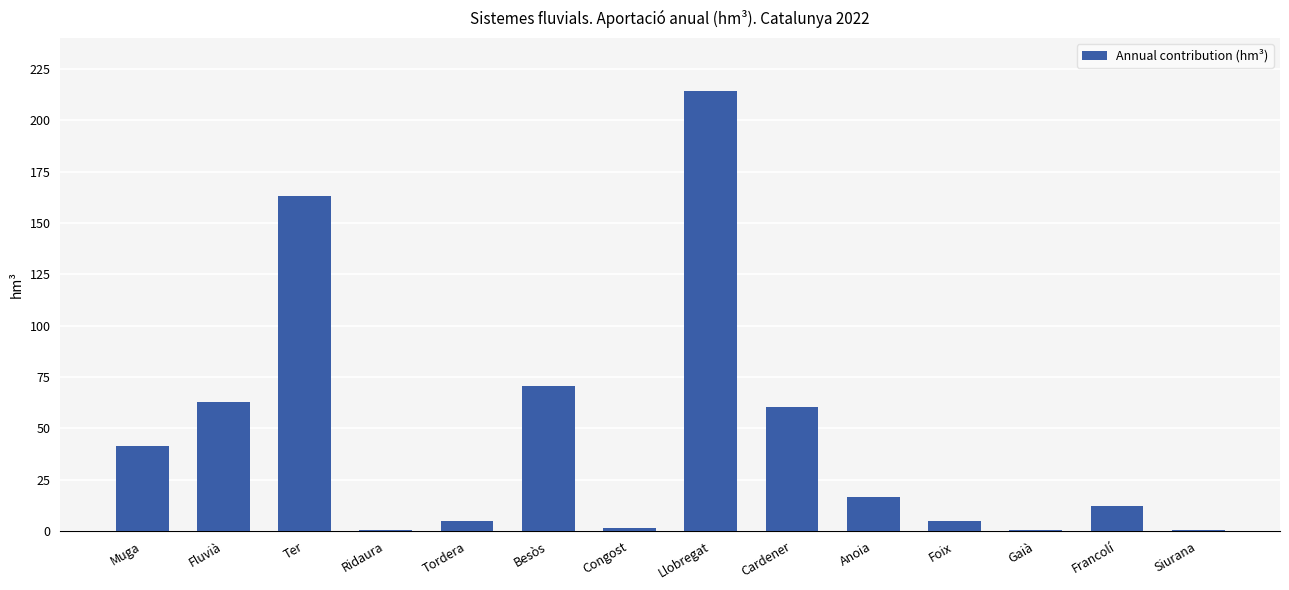

Is it true that the value at Muga is 41.5?

True